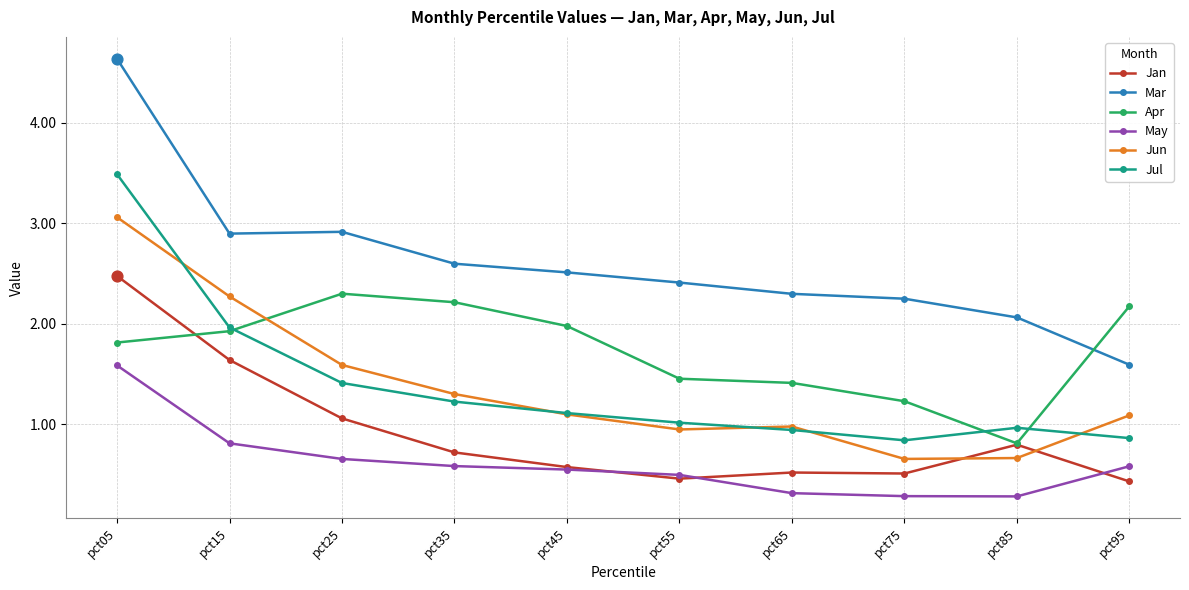

What are all the series names shown in the legend?

Jan, Mar, Apr, May, Jun, Jul